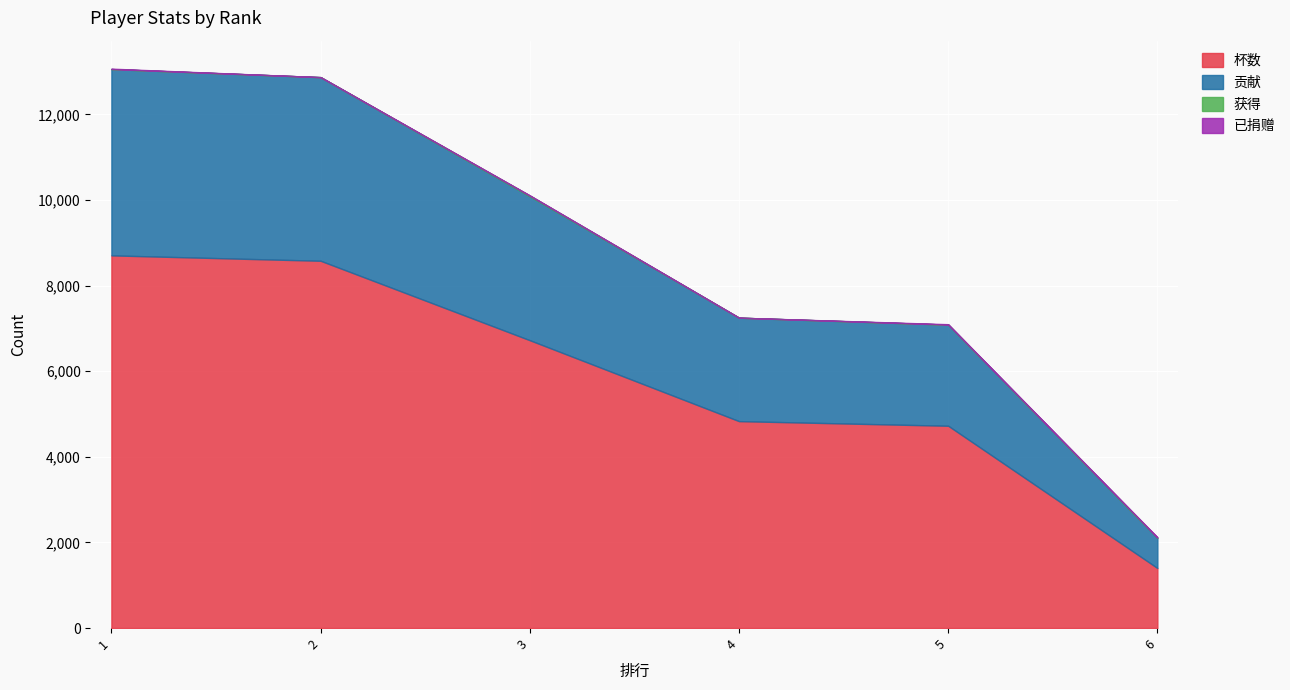

Which category has the highest value across all series?

1